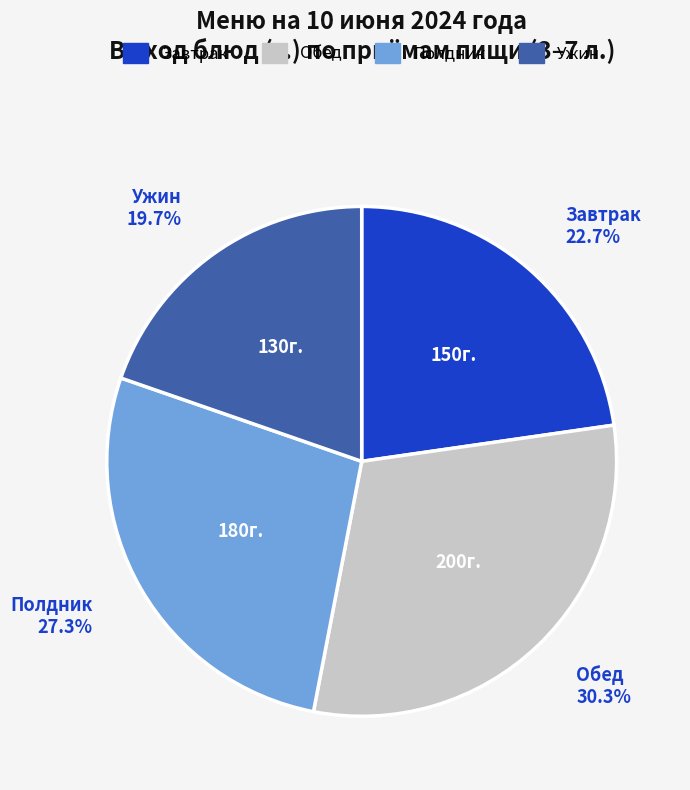

What is the ratio of the value at Полдник to the value at Обед?

0.9